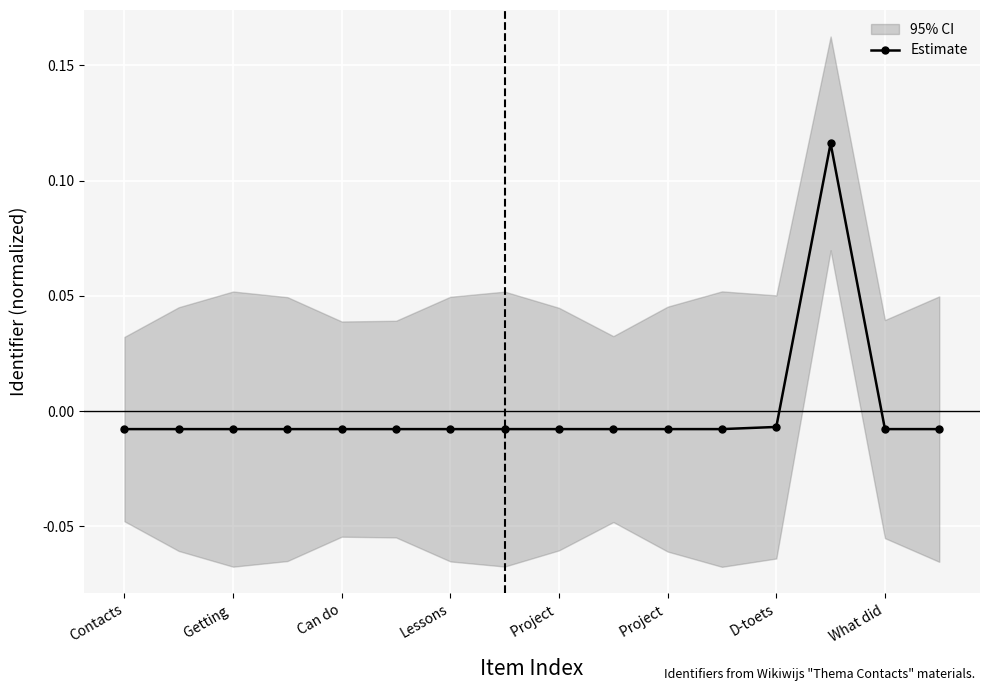

What is the difference between the maximum and second lowest values?

0.1